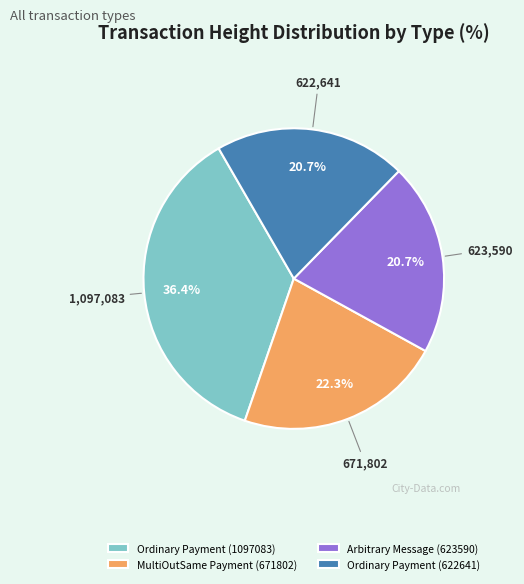

What is the ratio of the value at Ordinary Payment (622641) to the value at MultiOutSame Payment (671802)?

0.9